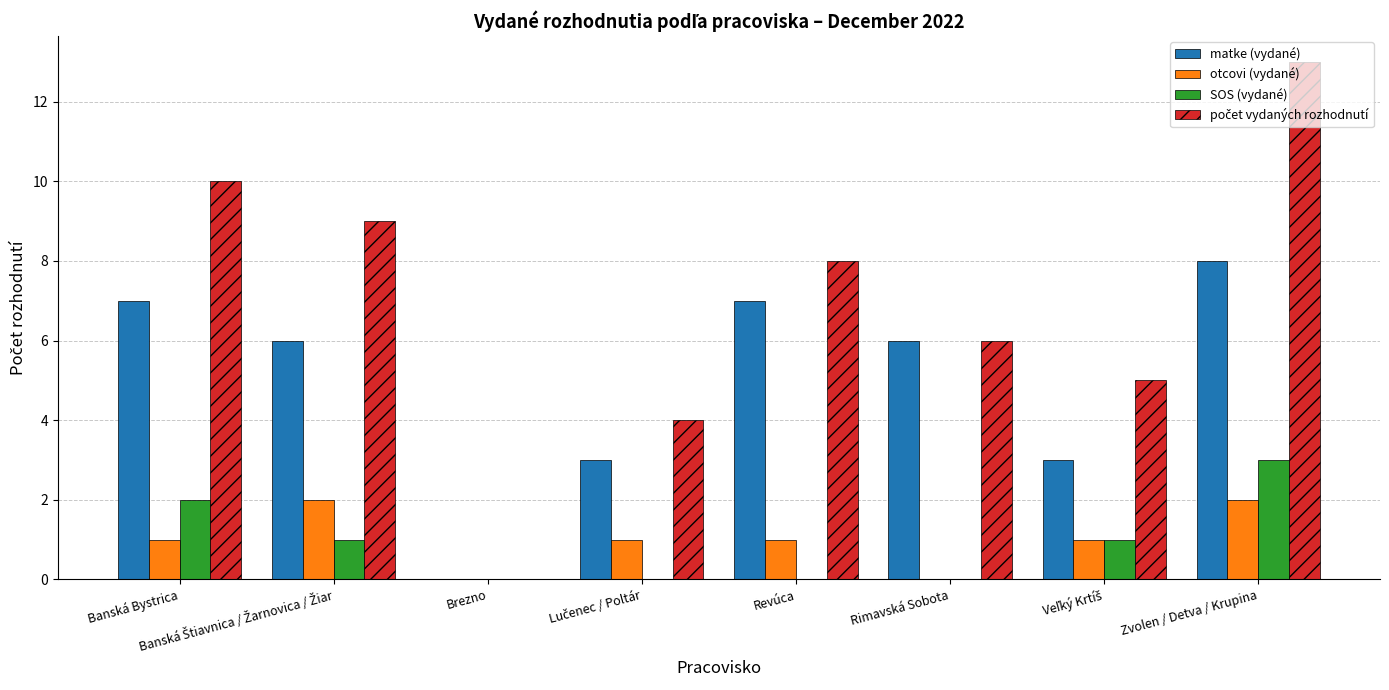

What is the highest value of the matke (vydané) series?

8